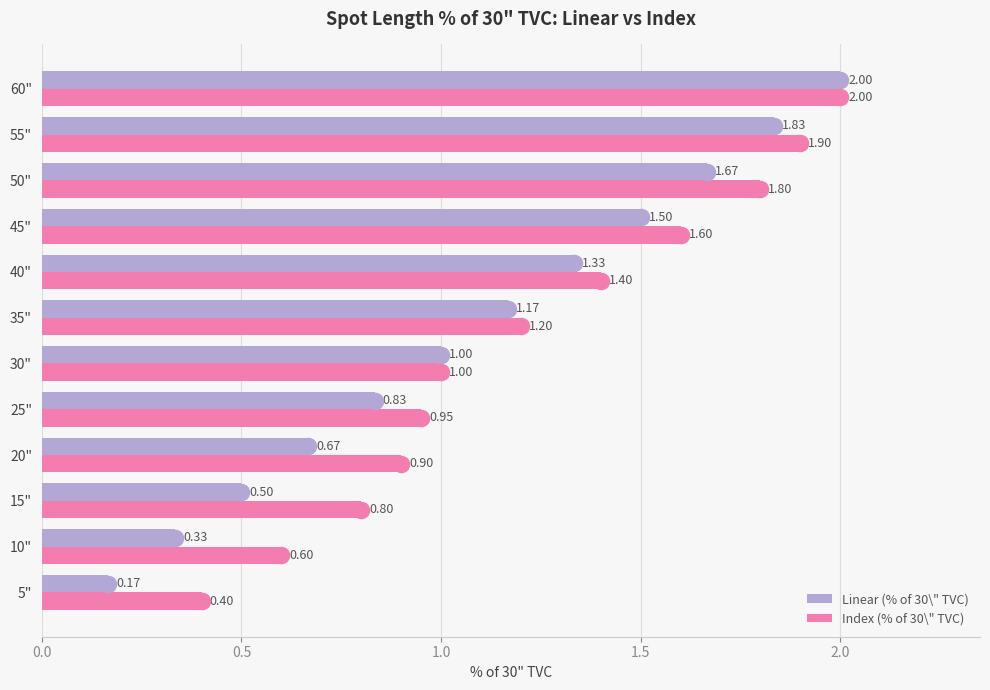

At how many categories does at least one series exceed 1?

6